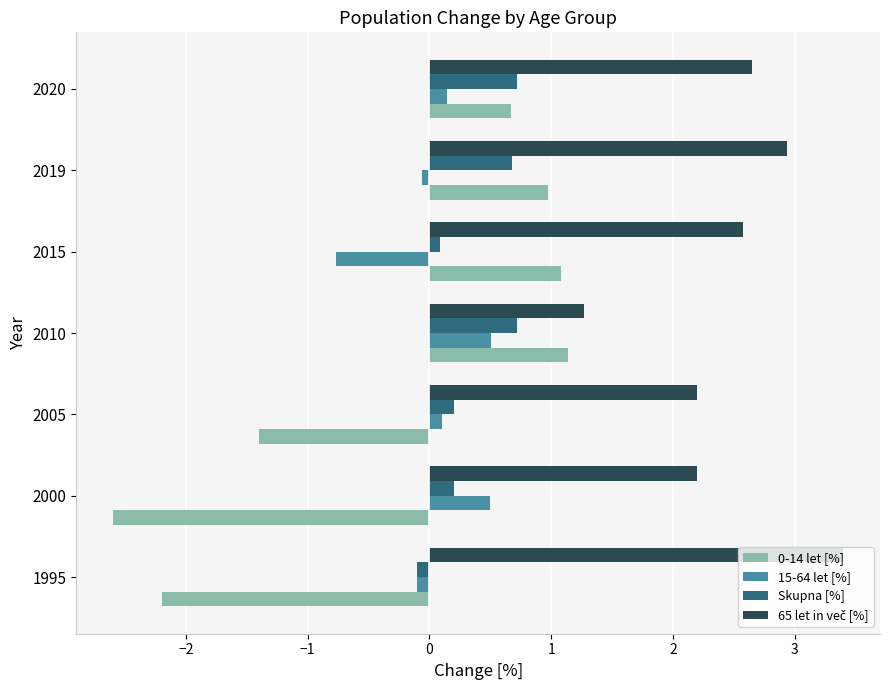

At which category does the chart reach its minimum across all series?

2000